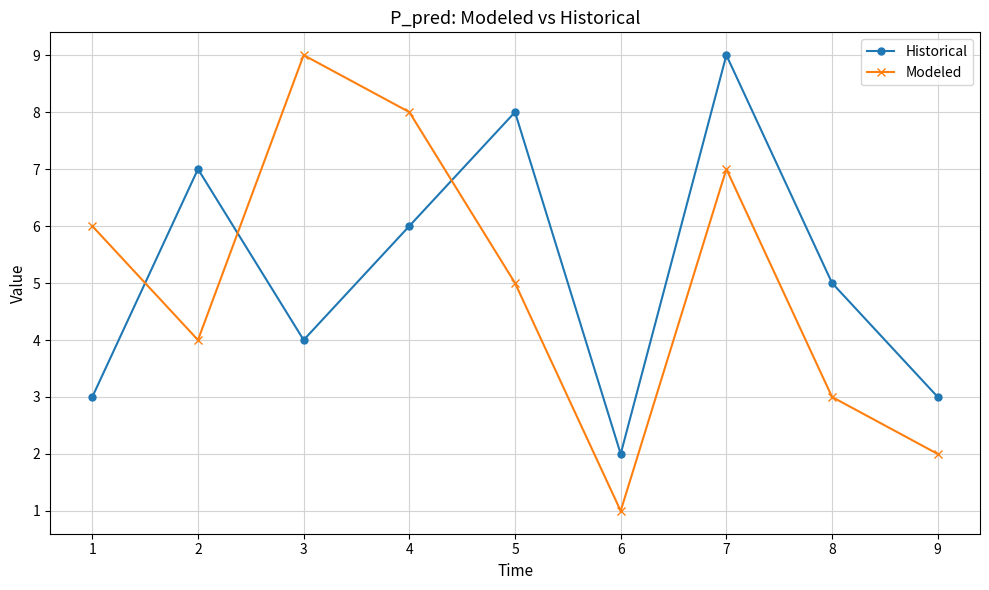

List the labels in order of Modeled value, largest first.

3, 4, 7, 1, 5, 2, 8, 9, 6